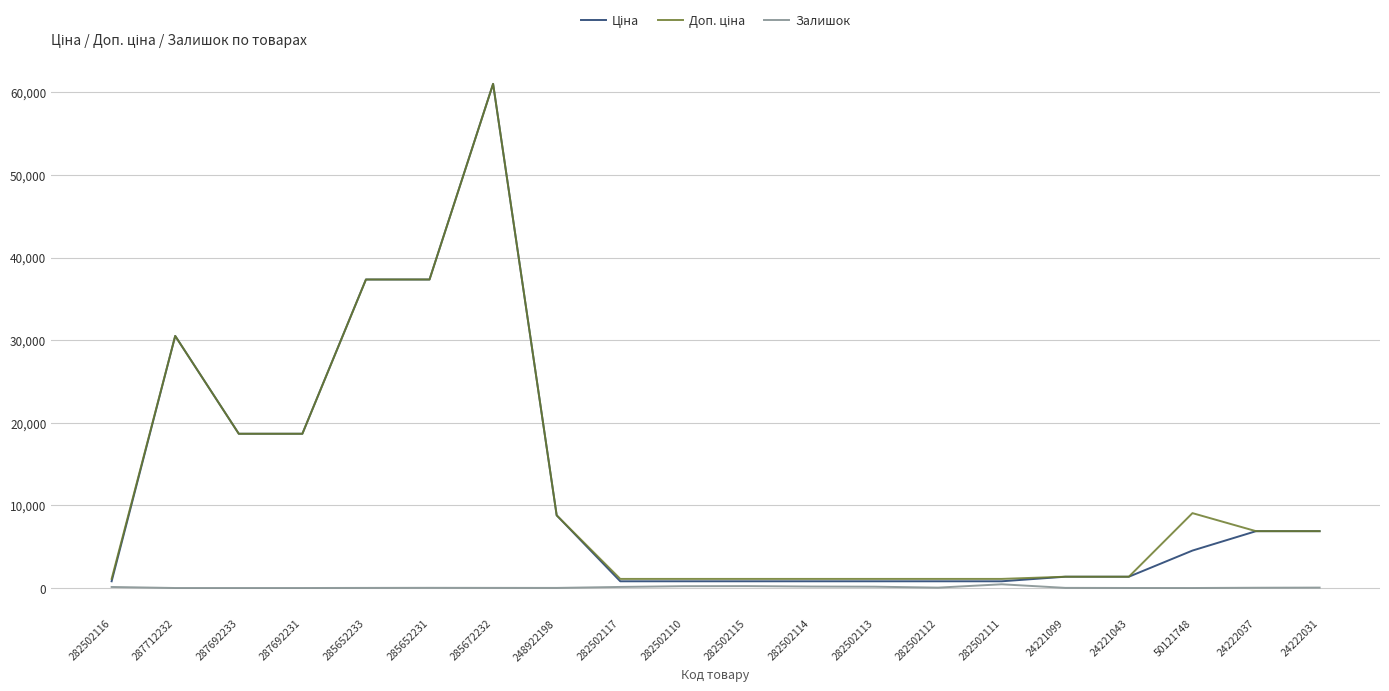

At which category is the sum across all series the highest?

285672232